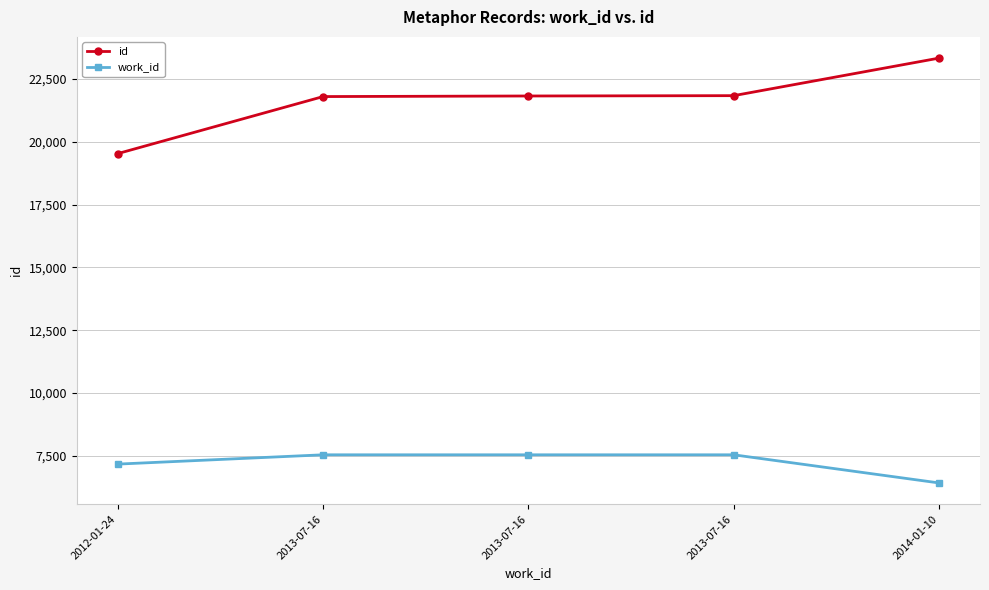

What are all the series names shown in the legend?

id, work_id